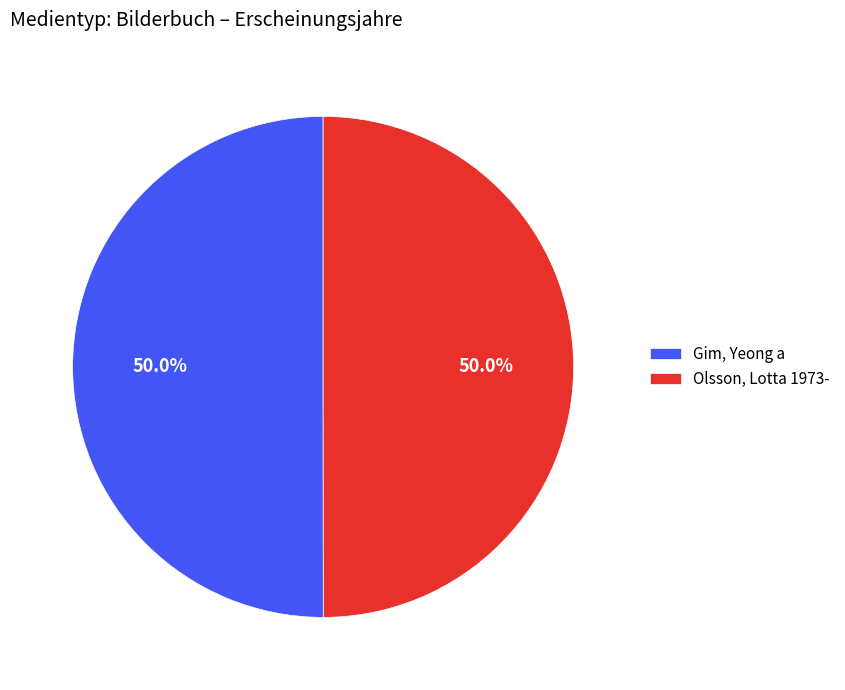

What percentage do Gim, Yeong a and Olsson, Lotta 1973- together represent?

100.0%